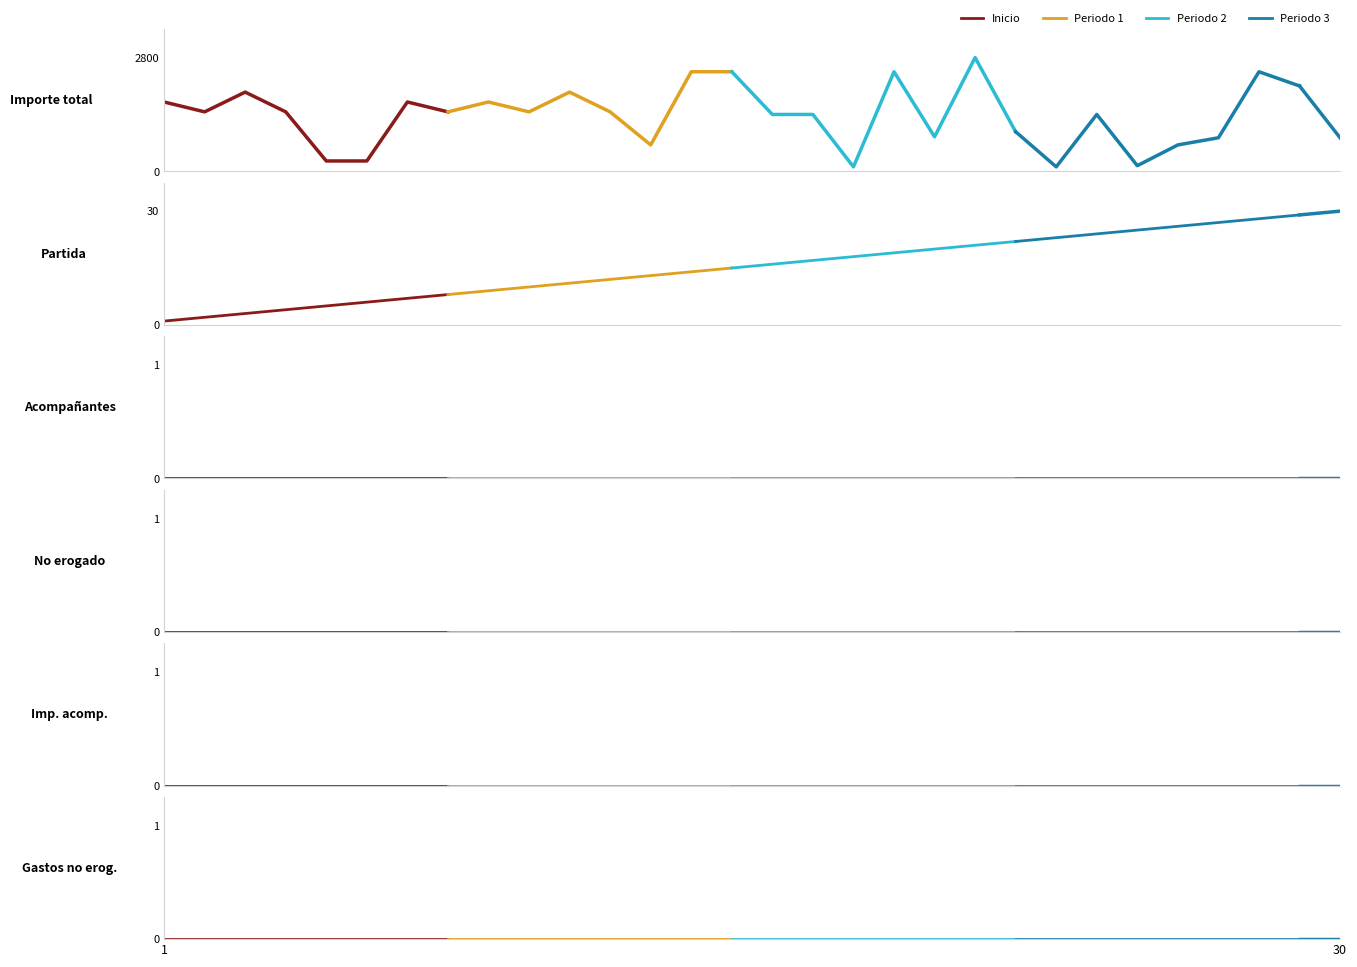

What position from the right is 1?

8